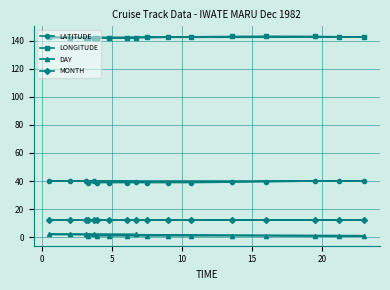

Which series has the largest total across all categories?

LONGITUDE